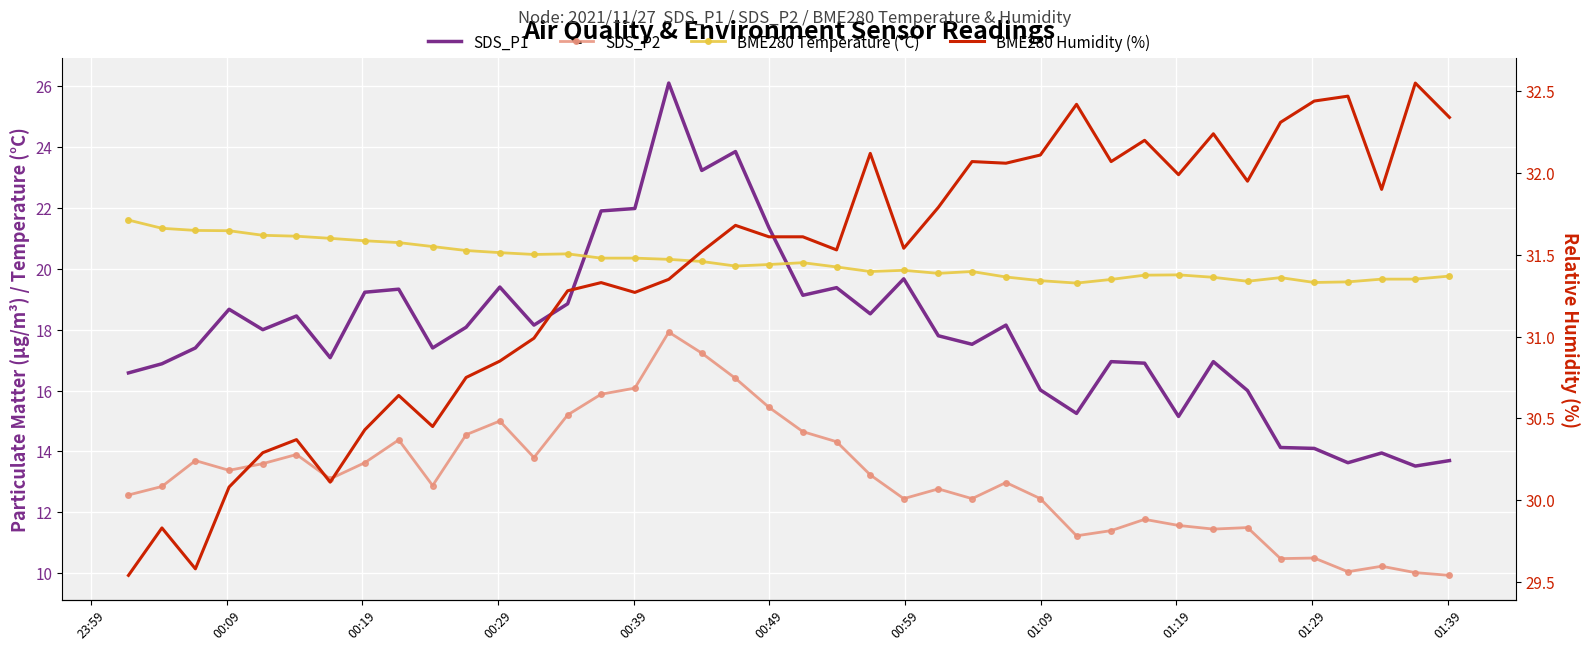

List the series in order of their peak value, lowest first.

SDS_P2, BME280 Temperature (°C), SDS_P1, BME280 Humidity (%)